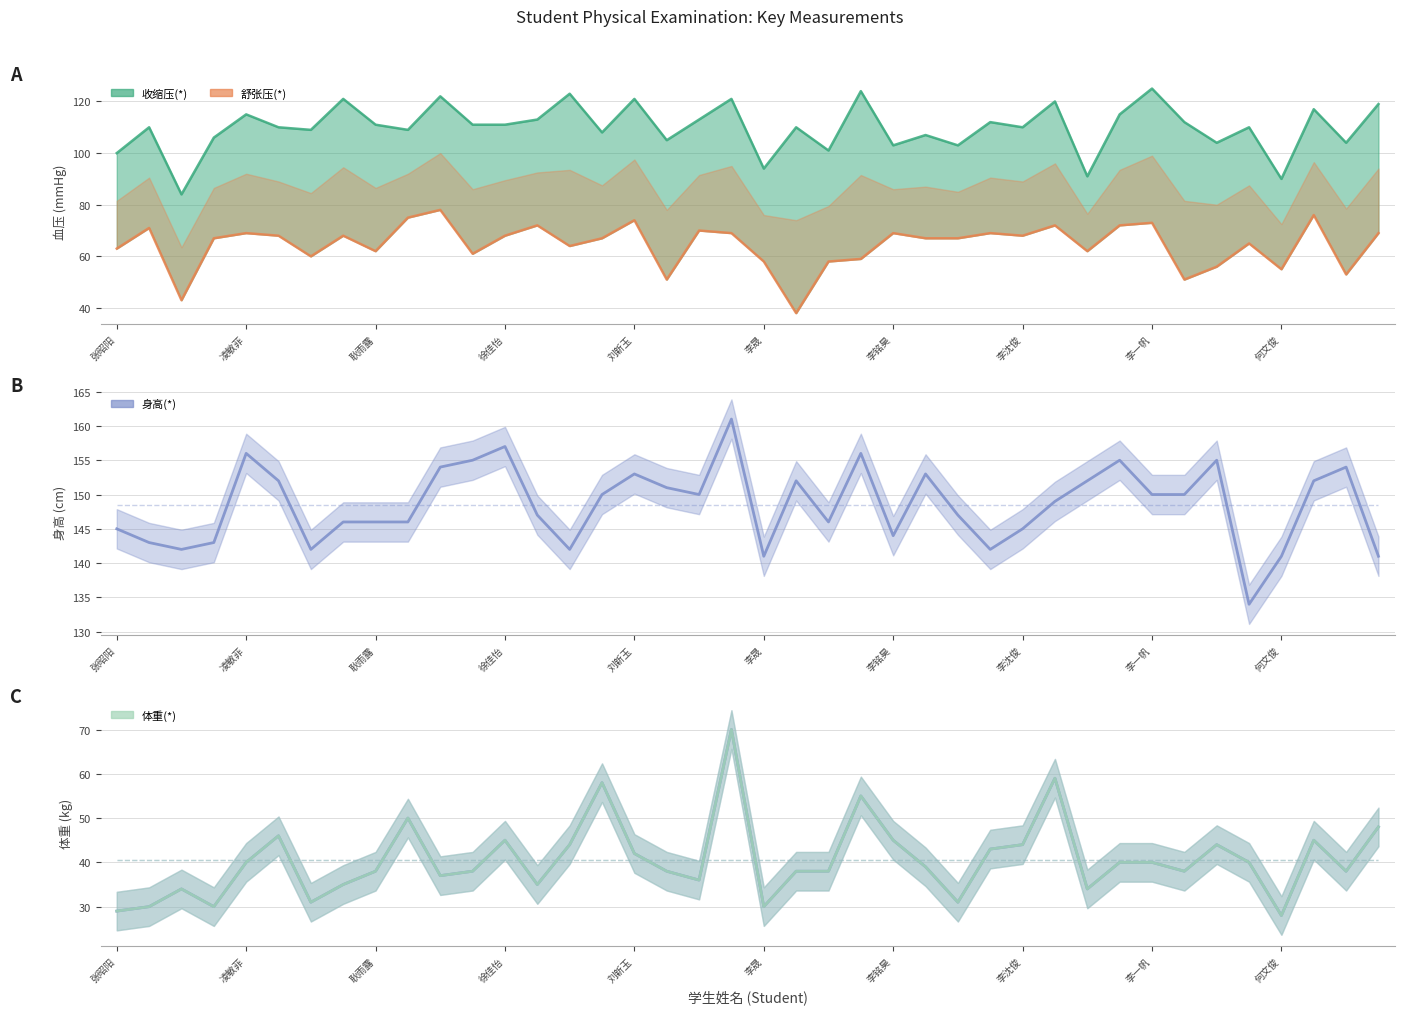

What position from the left is 11?

12